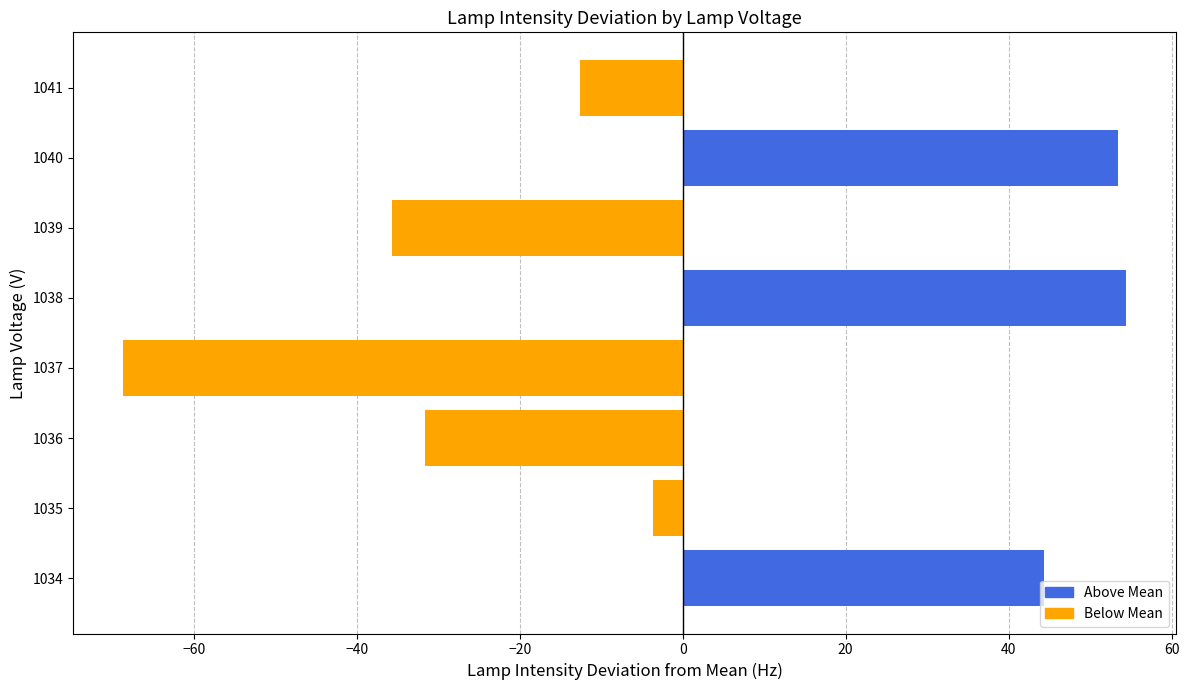

What is the difference between the maximum and minimum values?

123.0